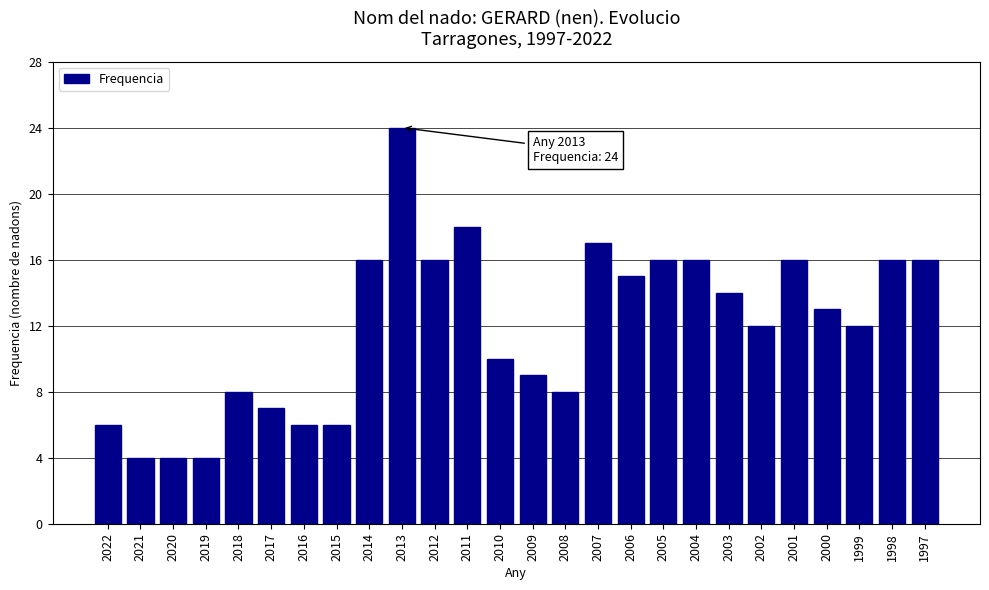

Reading right to left, what are all the values shown in this chart?

16	16	12	13	16	12	14	16	16	15	17	8	9	10	18	16	24	16	6	6	7	8	4	4	4	6